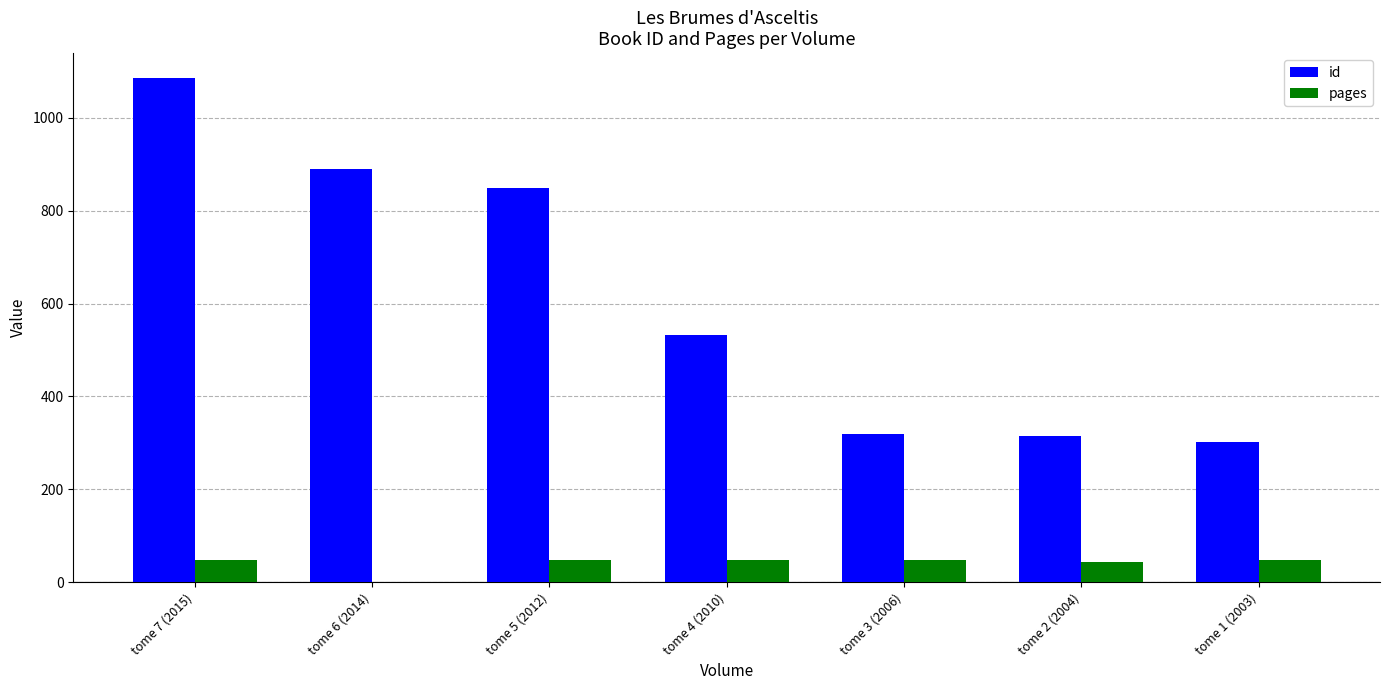

At which category does the chart reach its peak across all series?

tome 7 (2015)